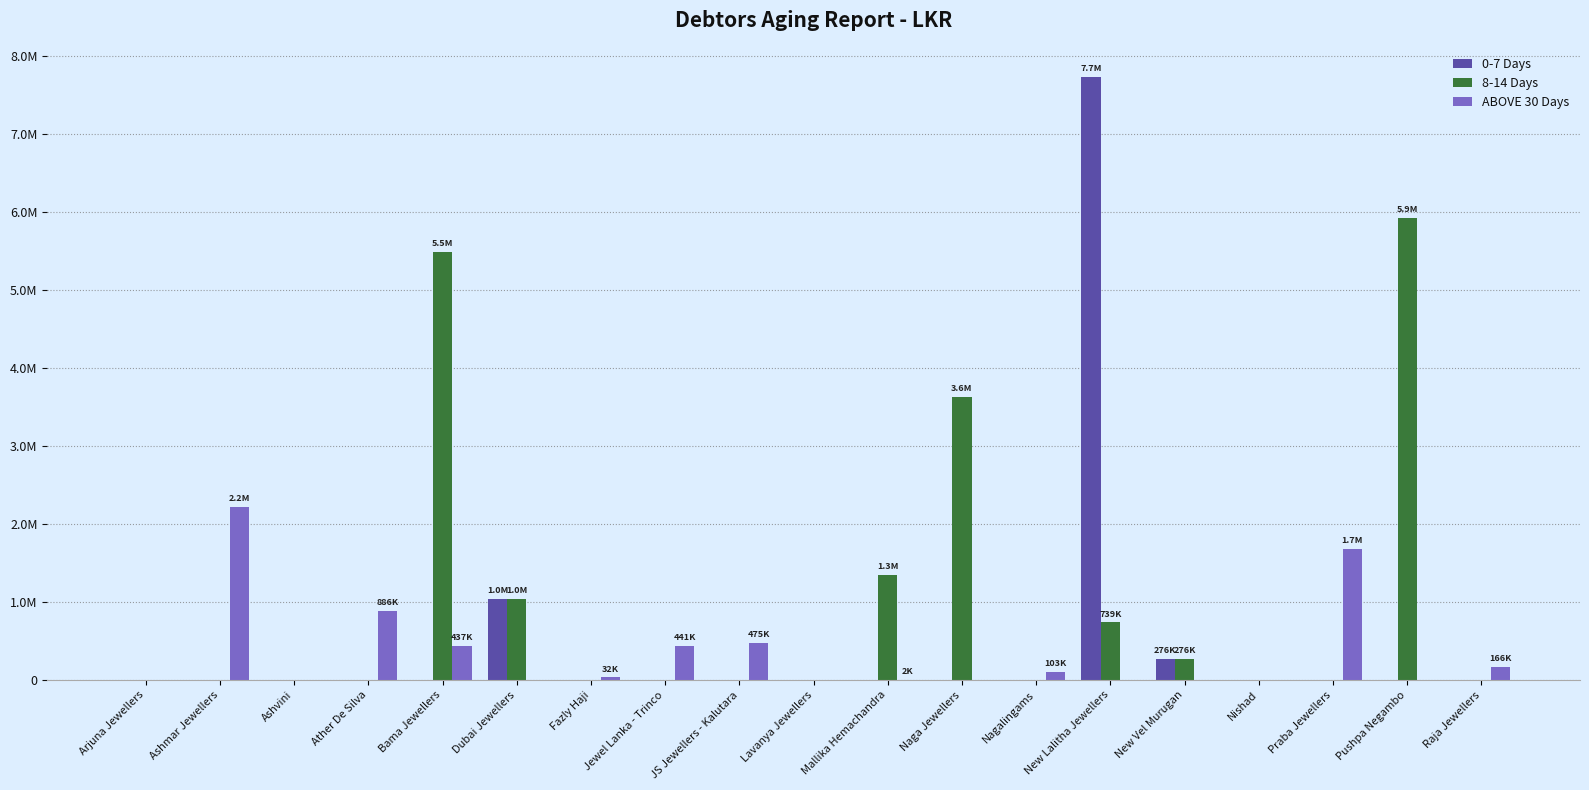

What are all the series names shown in the legend?

0-7 Days, 8-14 Days, ABOVE 30 Days